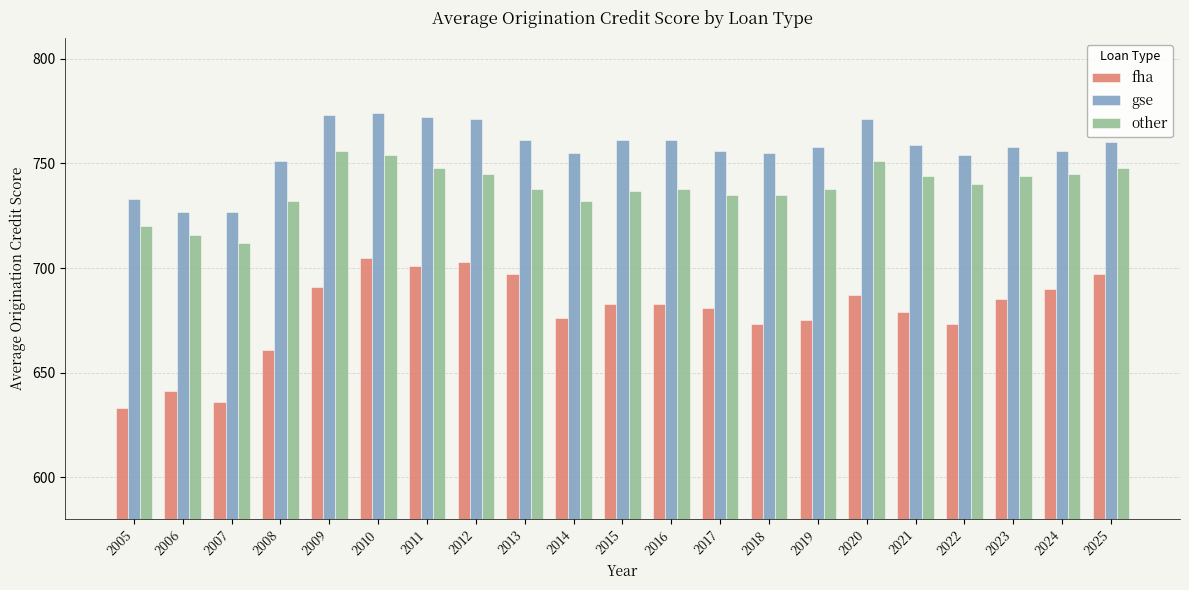

True or false: gse has a value of 772 at 2011.

True